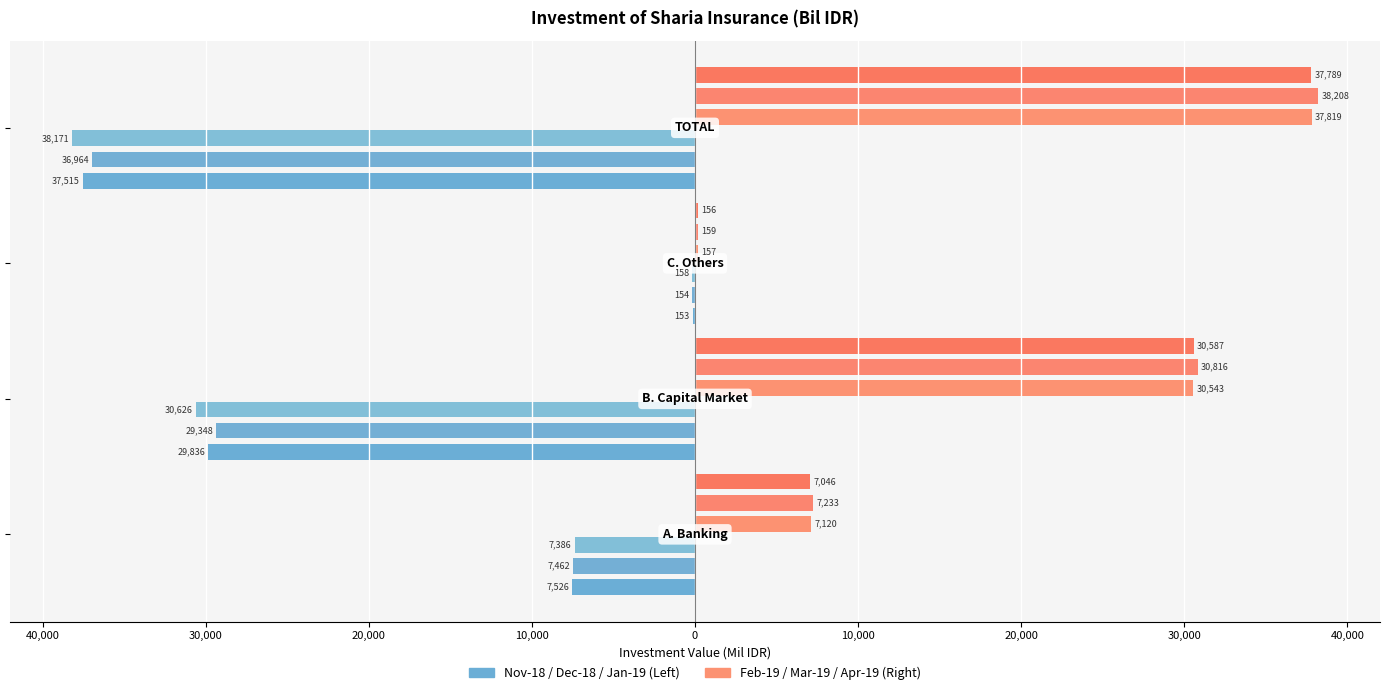

Between 20,000 and 10,000, which series saw the biggest shift?

Feb-19 (Right)